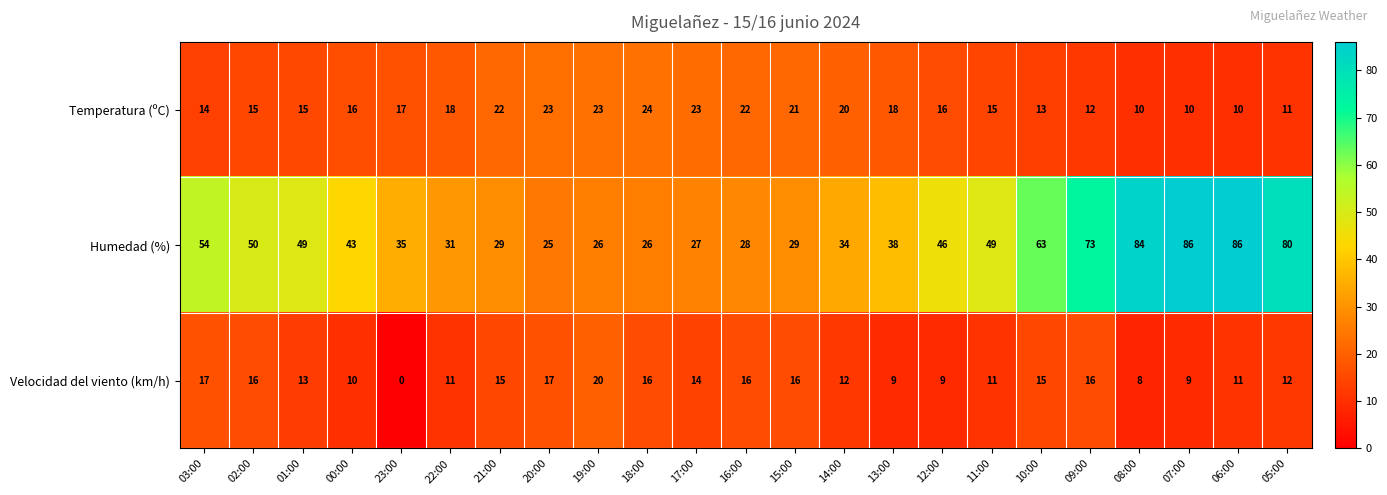

What is the difference between the maximum and minimum values in the Velocidad del viento (km/h) series?

20